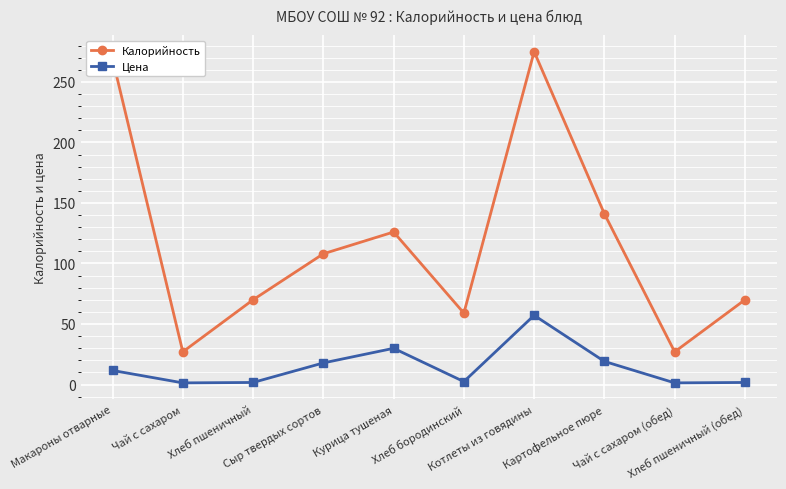

What are all the series names shown in the legend?

Калорийность, Цена